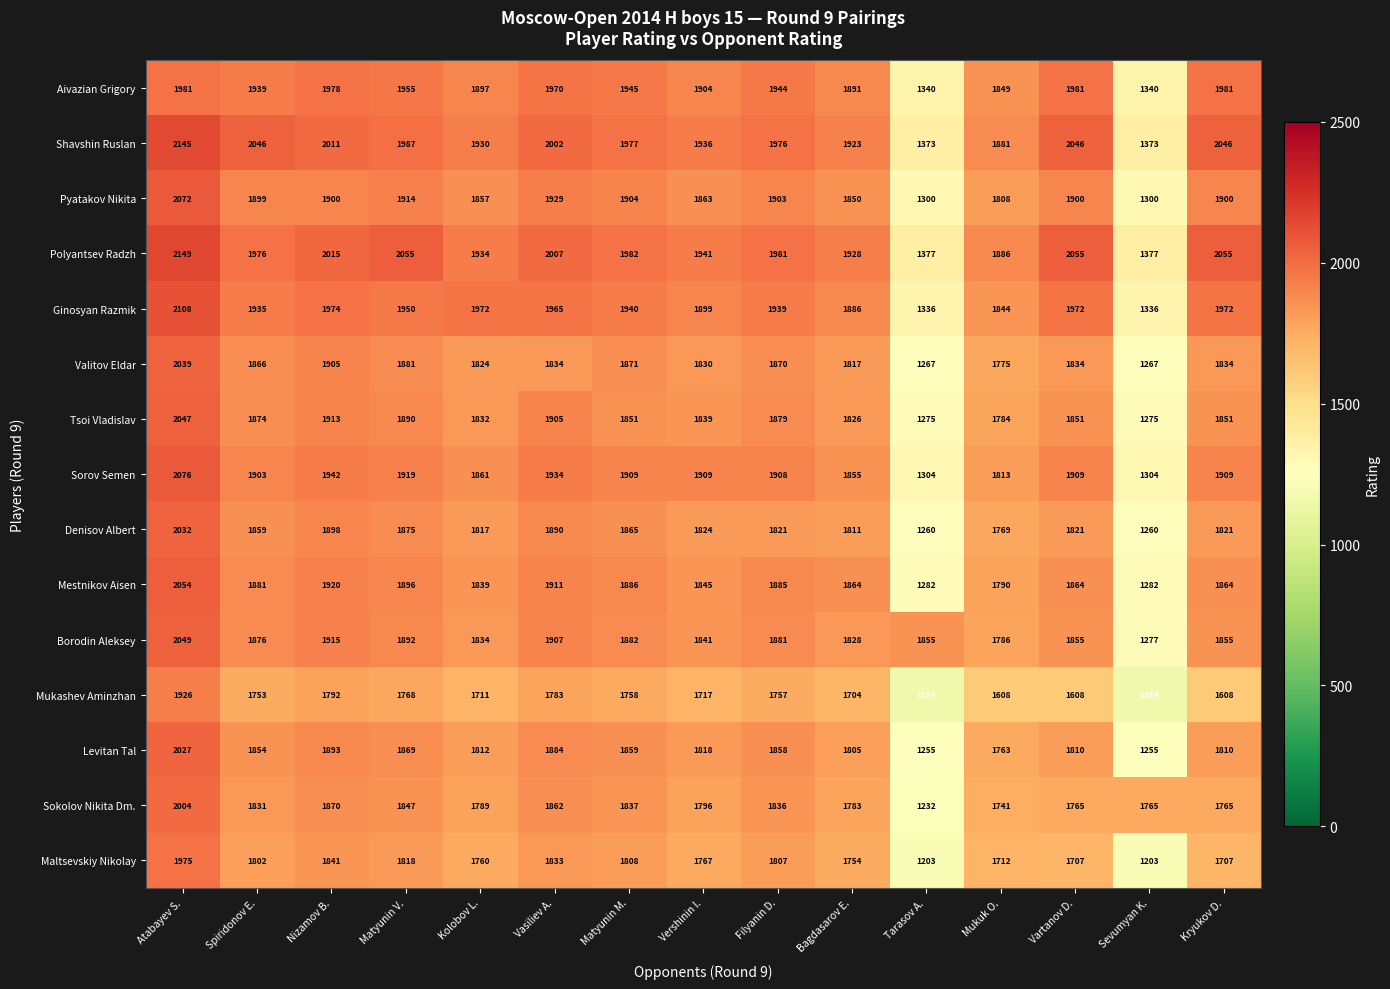

Which series changed the most between Filyanin D. and Kryukov D.?

Mukashev Aminzhan